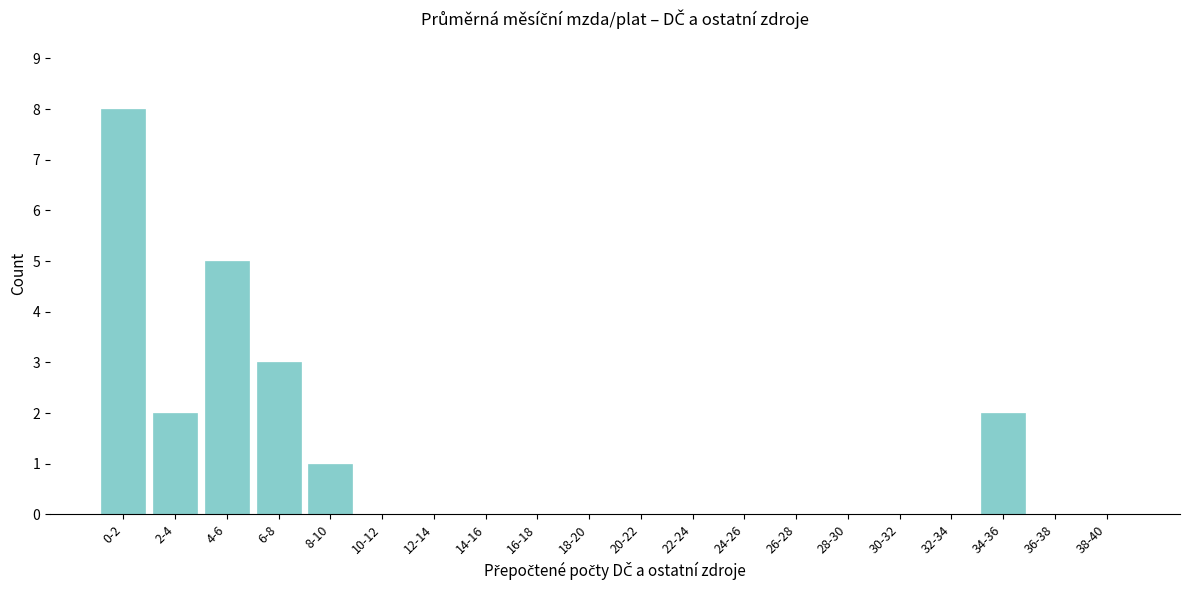

Reading right to left, list all the values displayed in this chart.

38-40=0	36-38=0	34-36=2	32-34=0	30-32=0	28-30=0	26-28=0	24-26=0	22-24=0	20-22=0	18-20=0	16-18=0	14-16=0	12-14=0	10-12=0	8-10=1	6-8=3	4-6=5	2-4=2	0-2=8